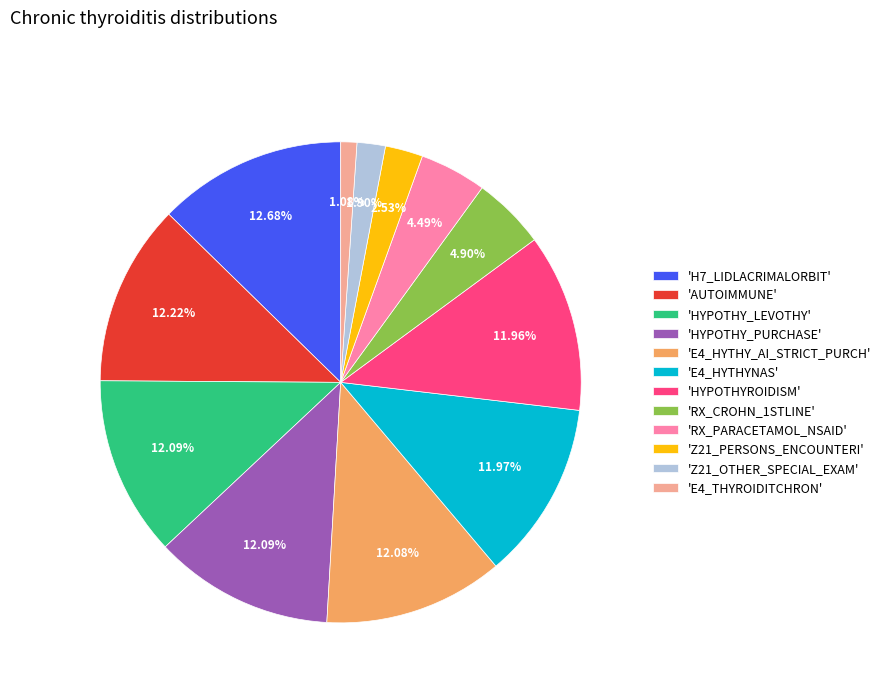

Approximately how many times larger is the value at 'H7_LIDLACRIMALORBIT' compared to 'HYPOTHY_LEVOTHY'?

1.0